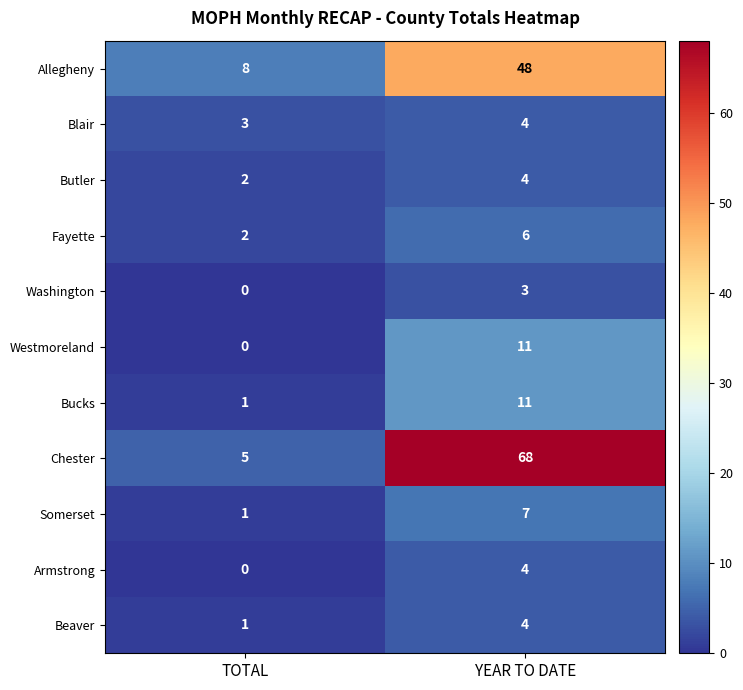

At which category does the chart reach its peak across all series?

YEAR TO DATE